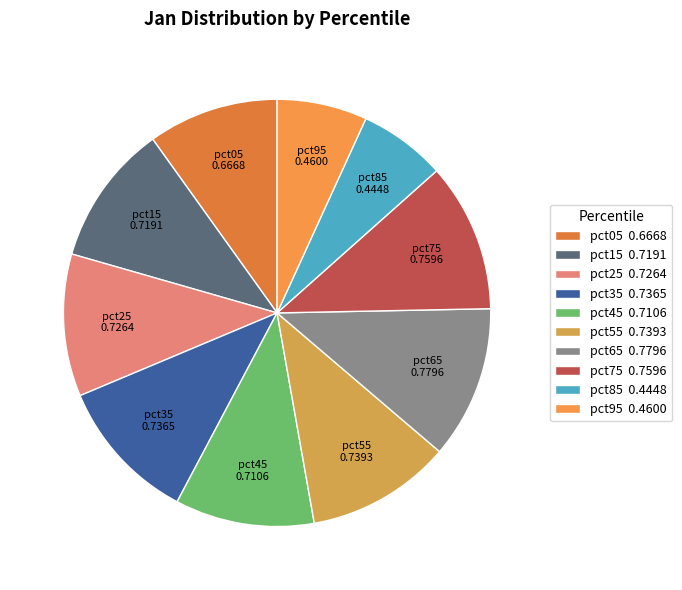

True or false: pct75 accounts for 25% of the total.

False